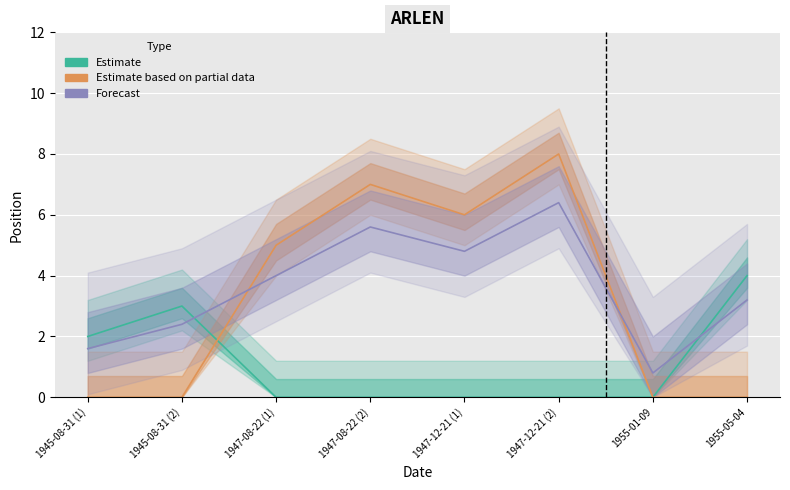

List the series in order of their overall mean, lowest first.

Estimate, Estimate based on partial data, Forecast